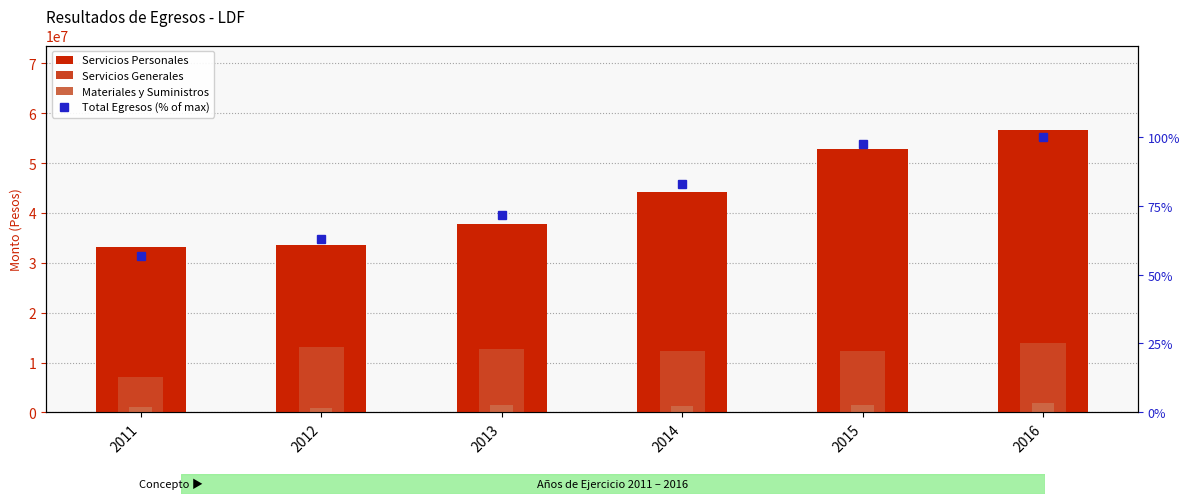

Between 2015 and 2016, which series saw the biggest shift?

Servicios Personales